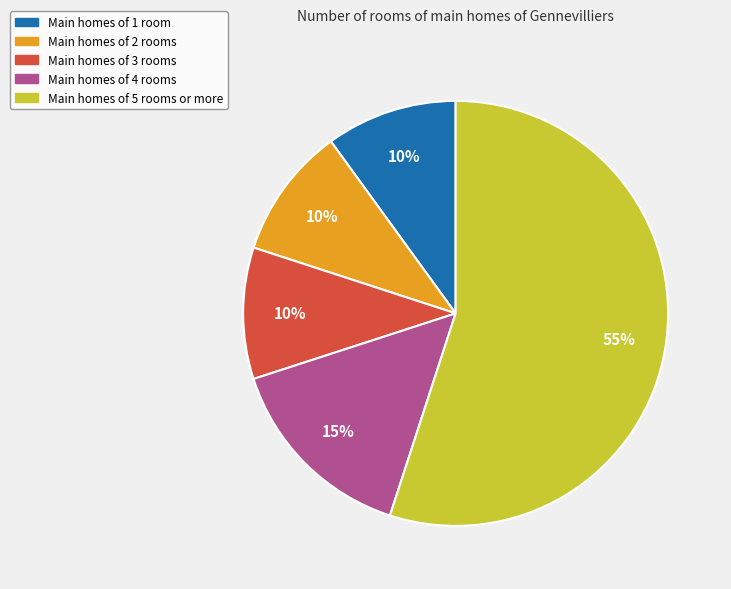

To the nearest percent, what is the difference between the largest and smallest slice percentages?

45%